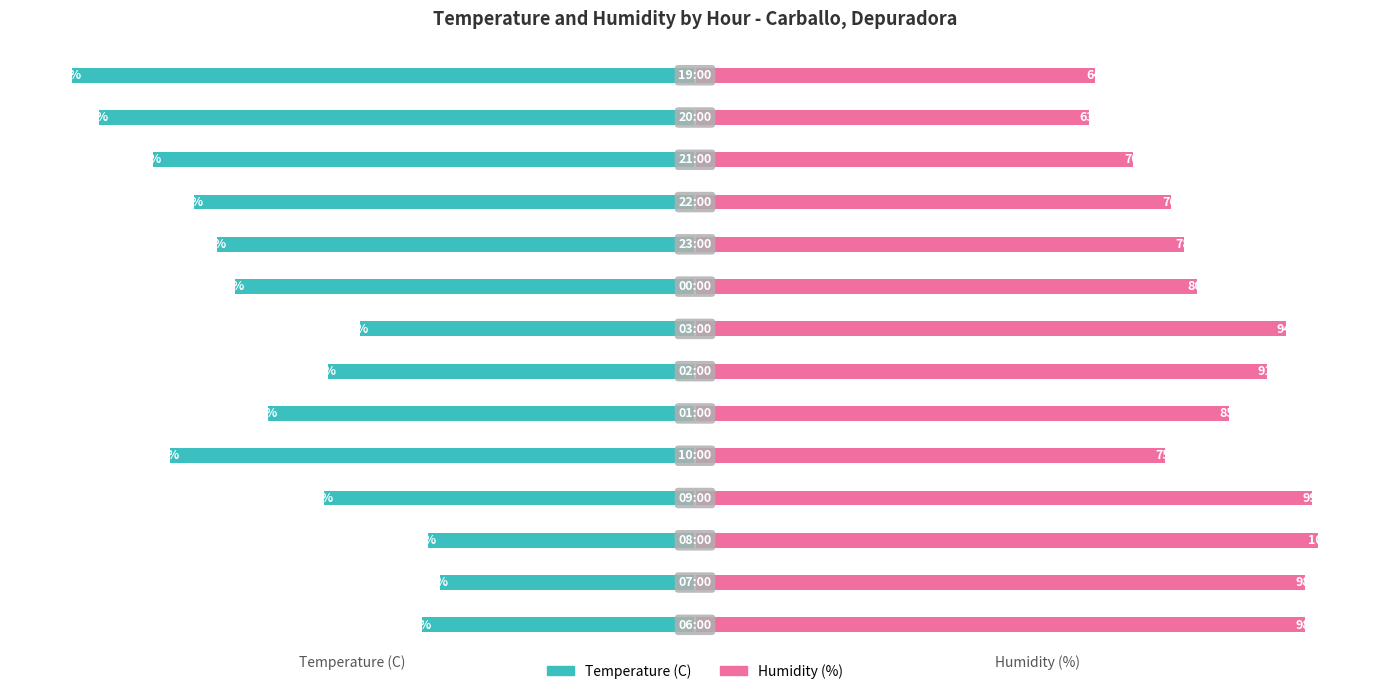

Which series changed the most between 5 and 11?

Temperature (C)